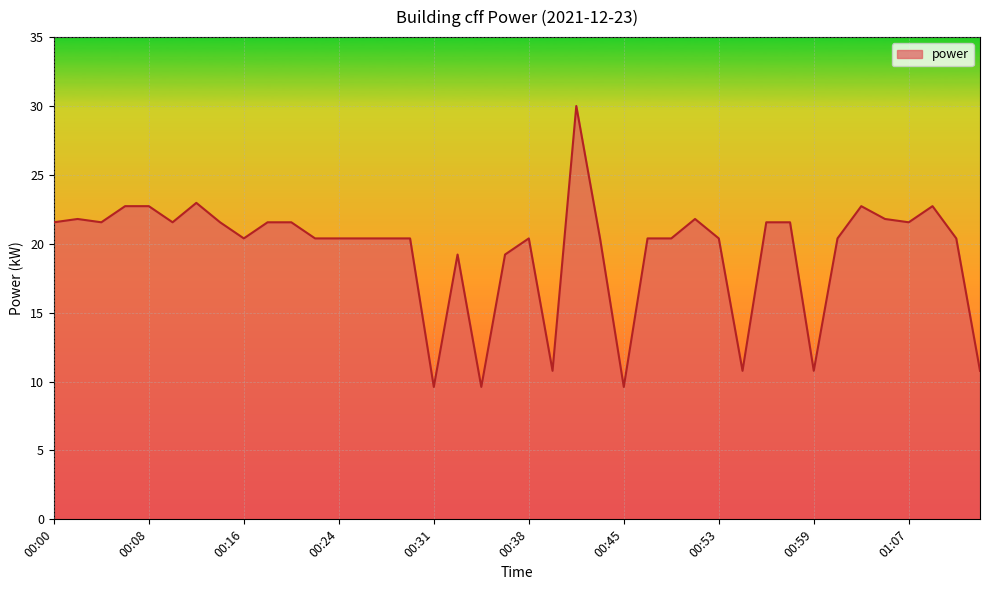

What is the smallest value displayed?

9.6